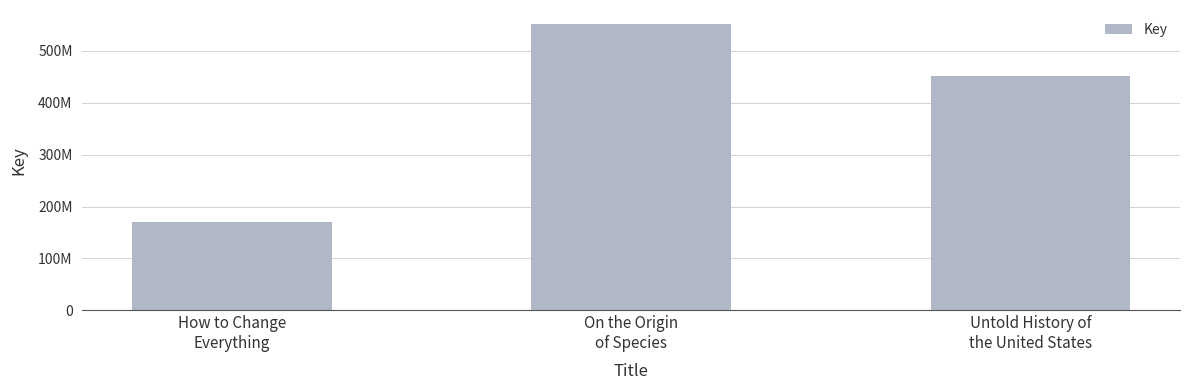

Where is the data nearest to the value 360363666?

Untold History of
the United States